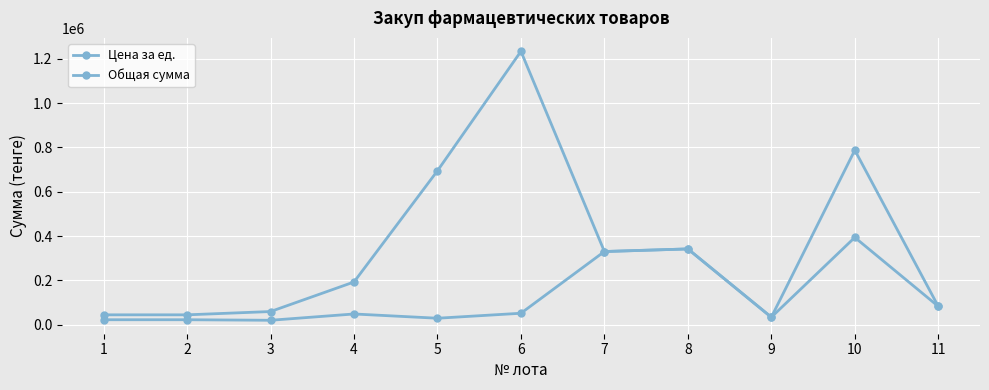

Where is the first local minimum for Общая сумма?

7